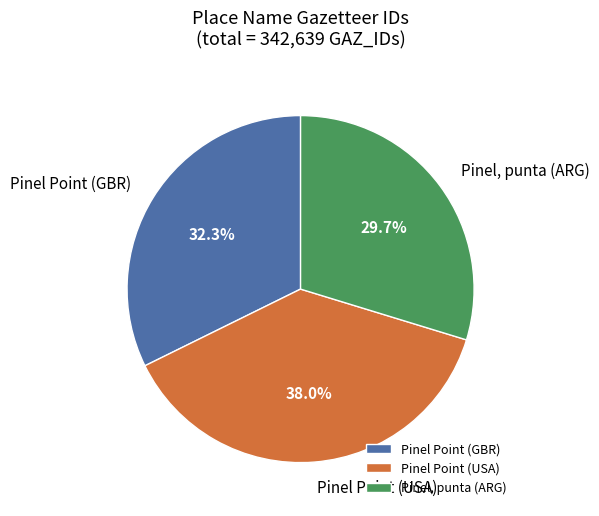

How many segments does this pie chart have?

3